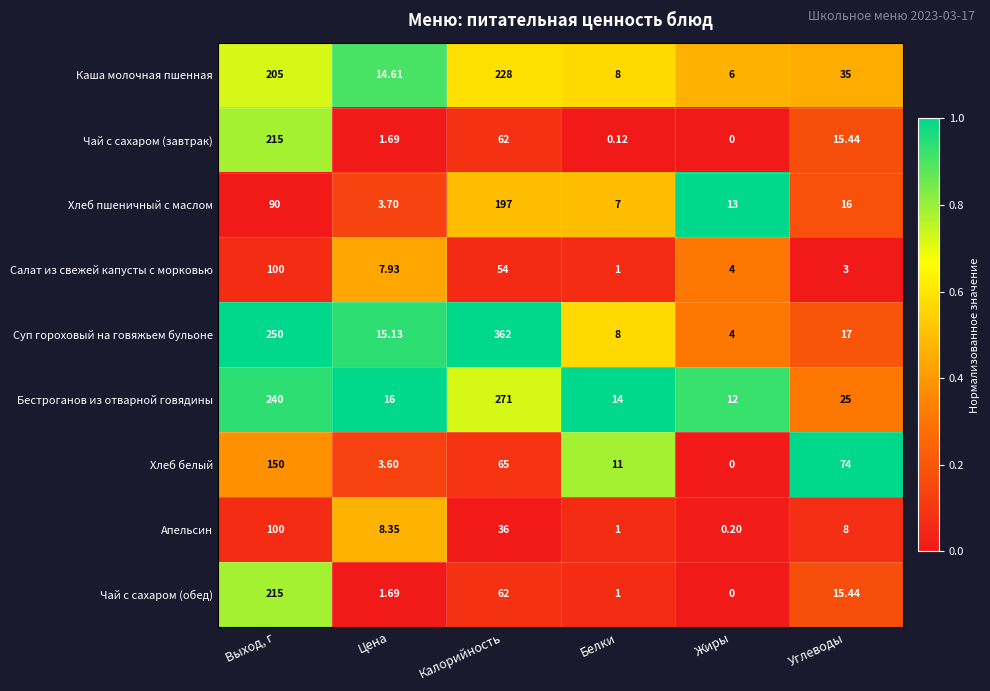

At which label does Бестроганов из отварной говядины reach its peak?

Калорийность